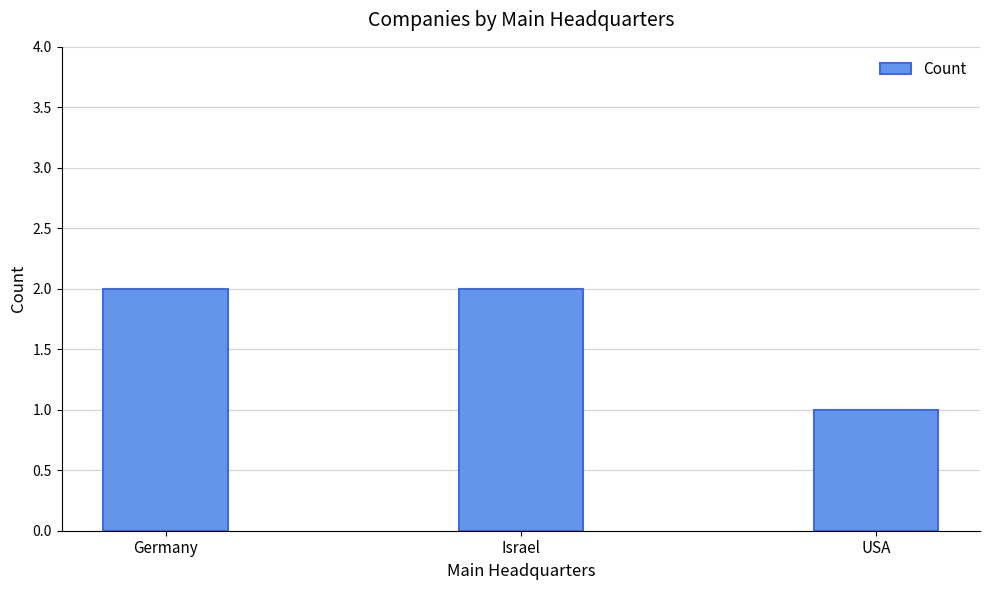

What is the sum of all values?

5